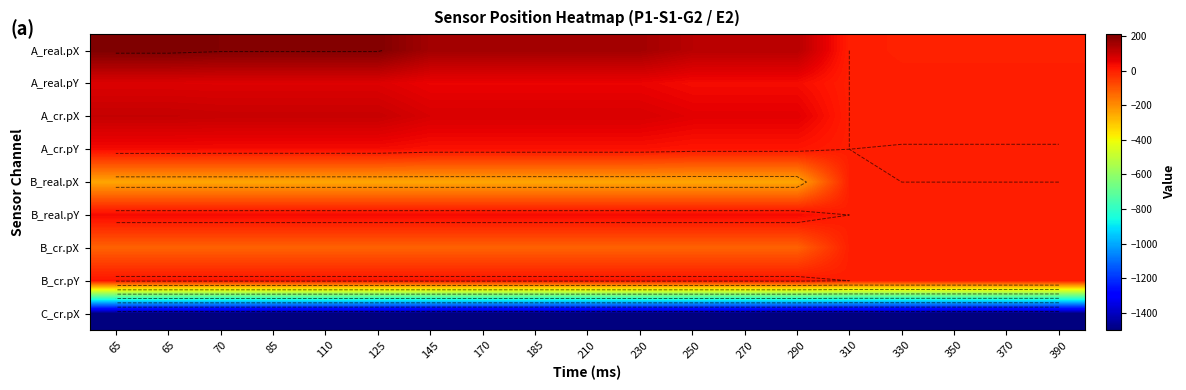

Between 145 and 65, which is larger?

65